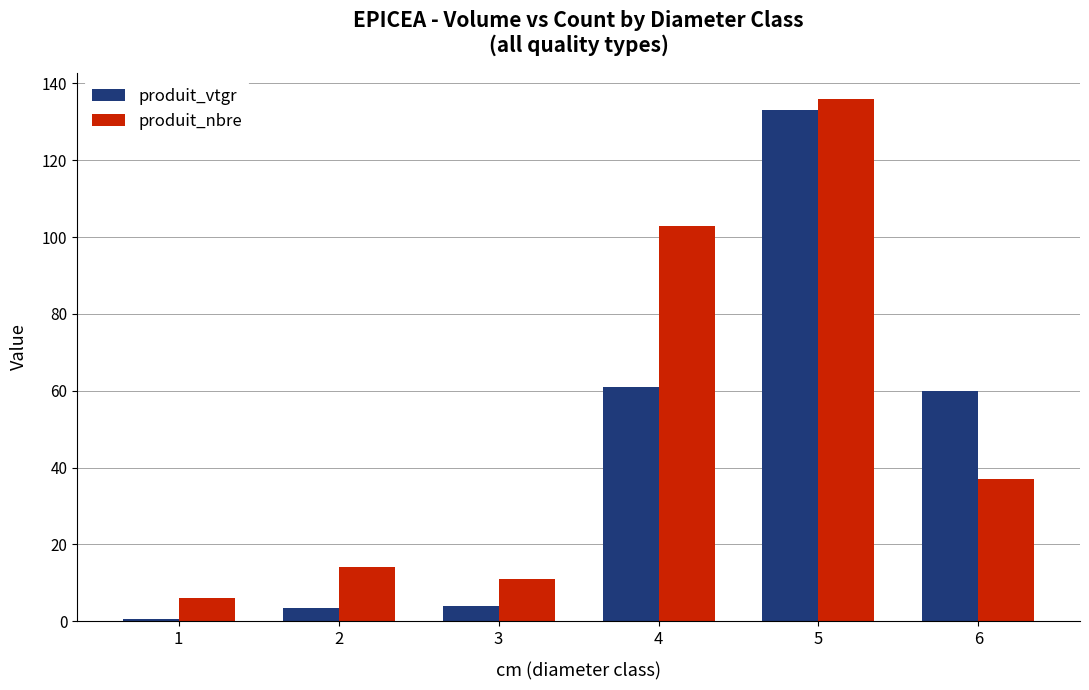

What is the sum of all produit_nbre values?

307.0